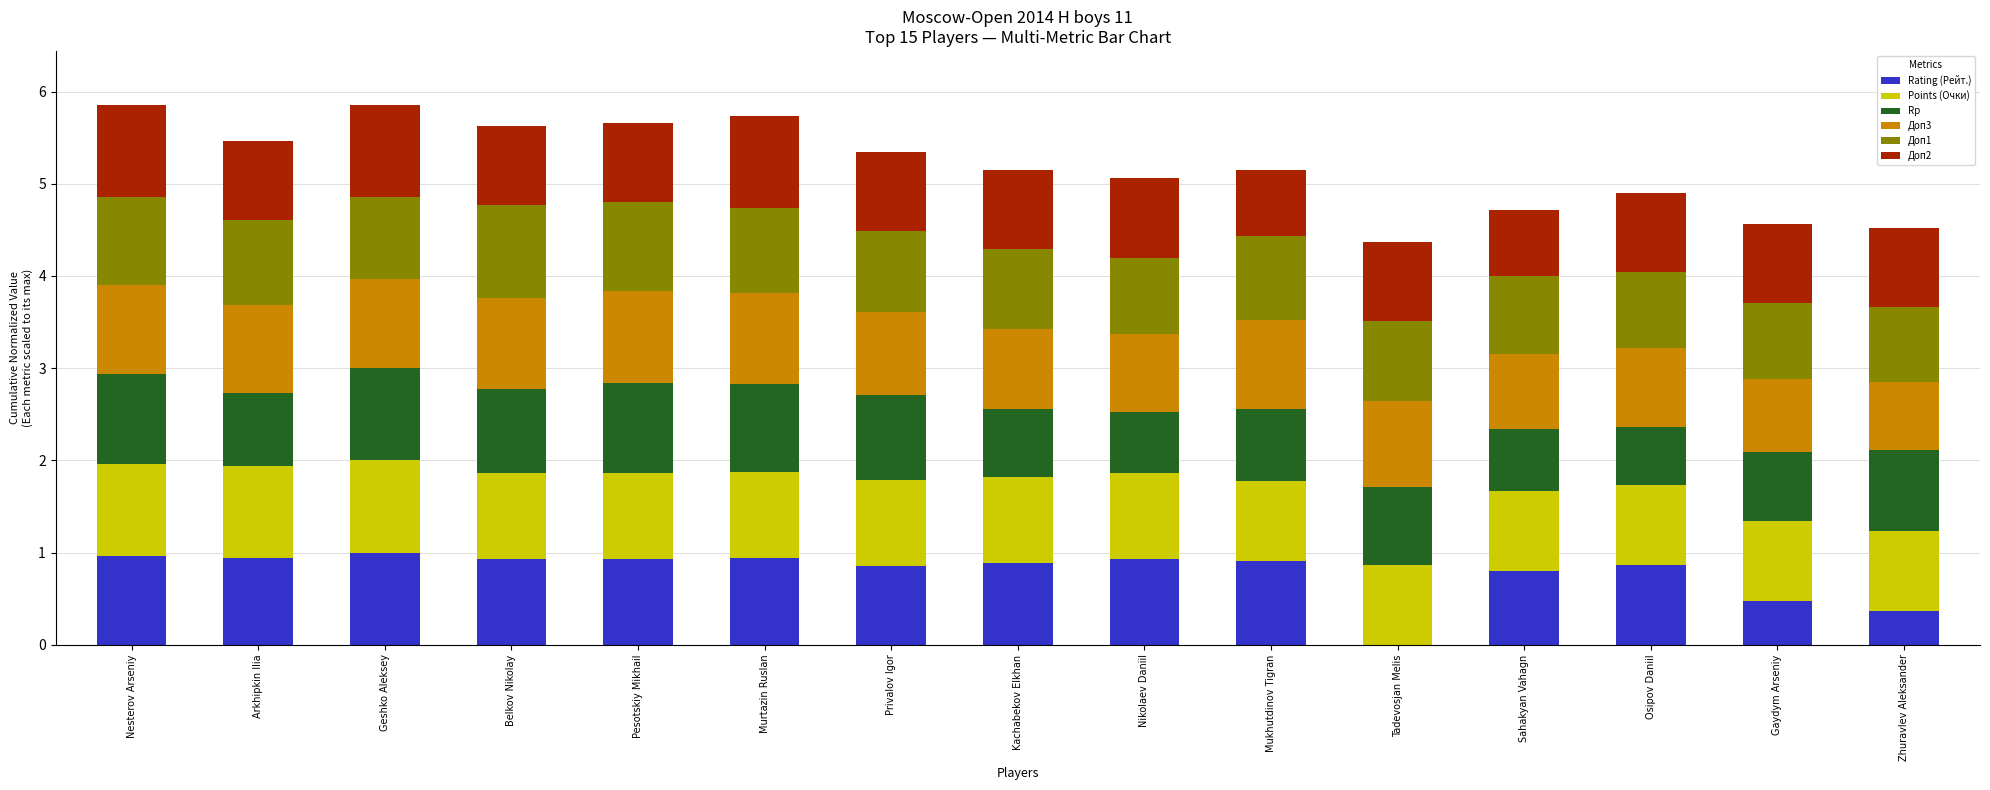

What is the total value across all series at Nesterov Arseniy?

5.9